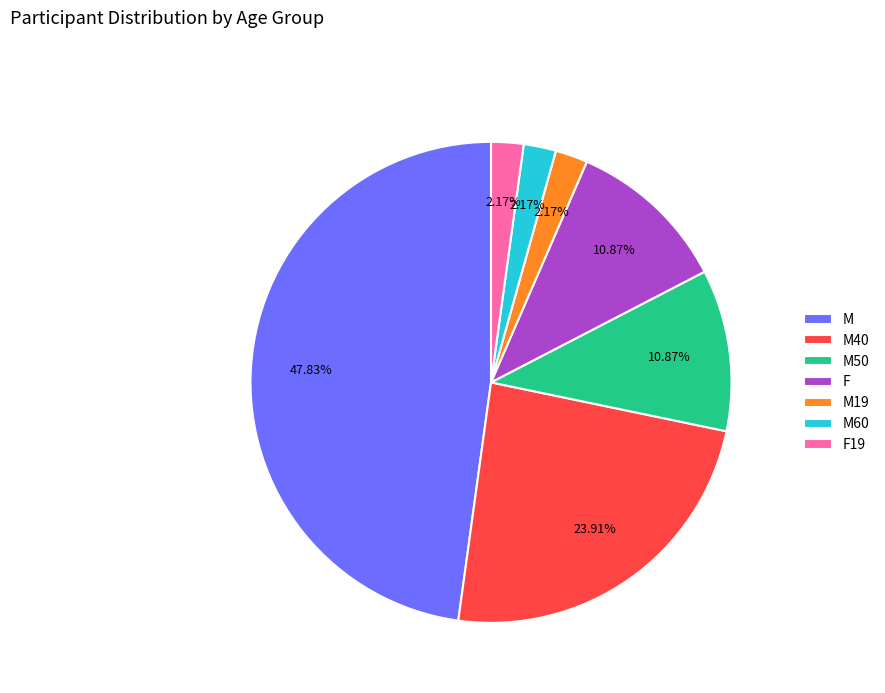

How many segments does this pie chart have?

7